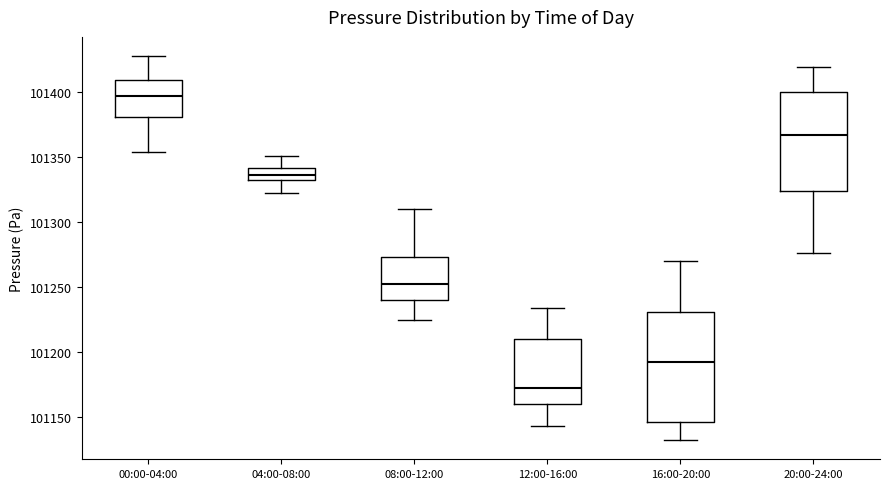

Where does the median line of the box for 04:00-08:00 sit on the y-axis? The values are not printed on the chart, so give them approximately, as read against the axis.

101335